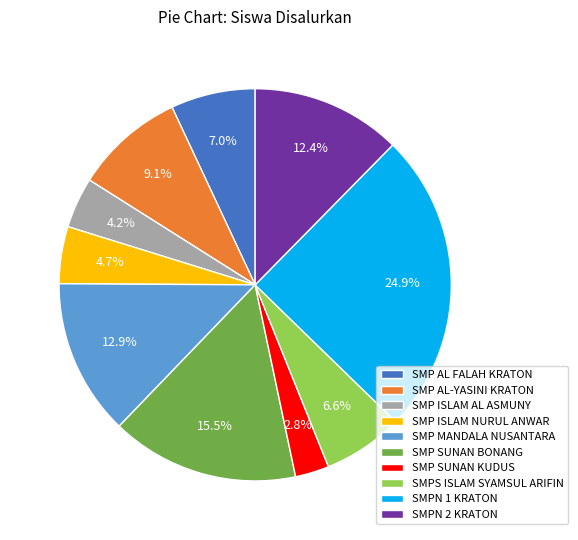

What percentage is the SMP ISLAM AL ASMUNY slice, to the nearest percent?

4%